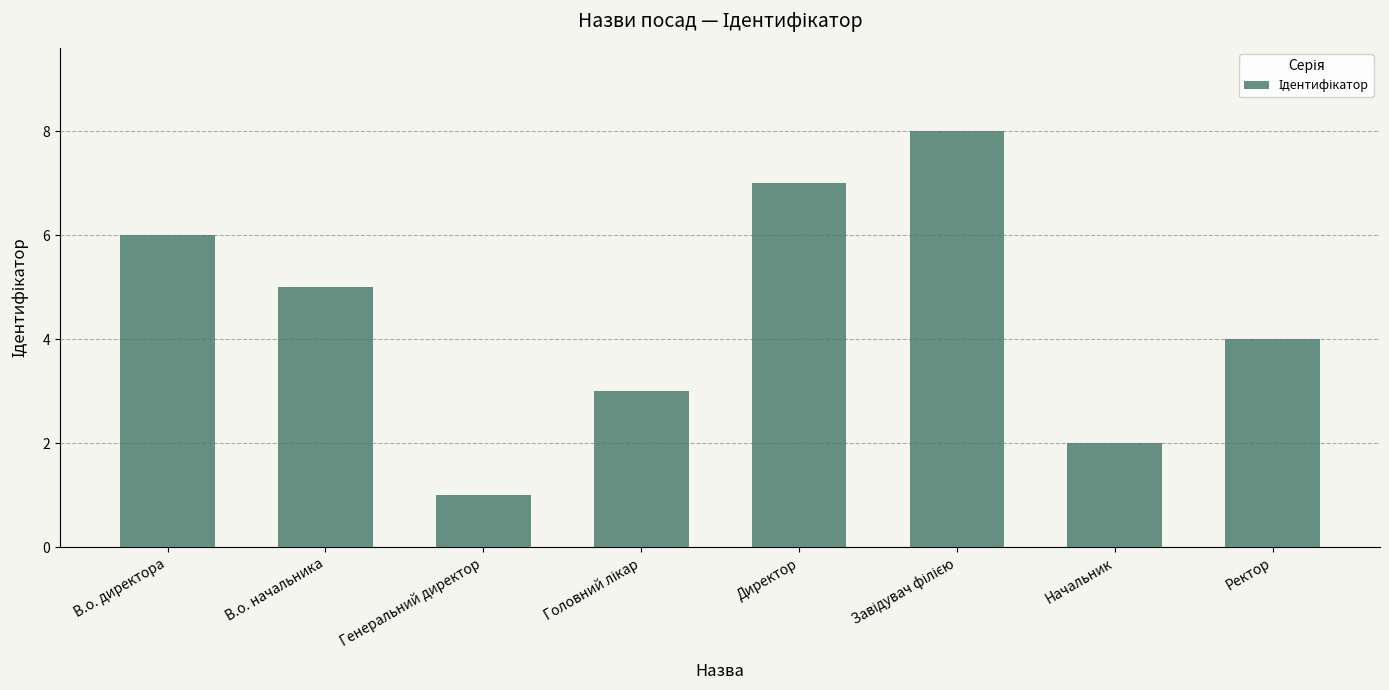

What is the minimum value shown in the chart?

1